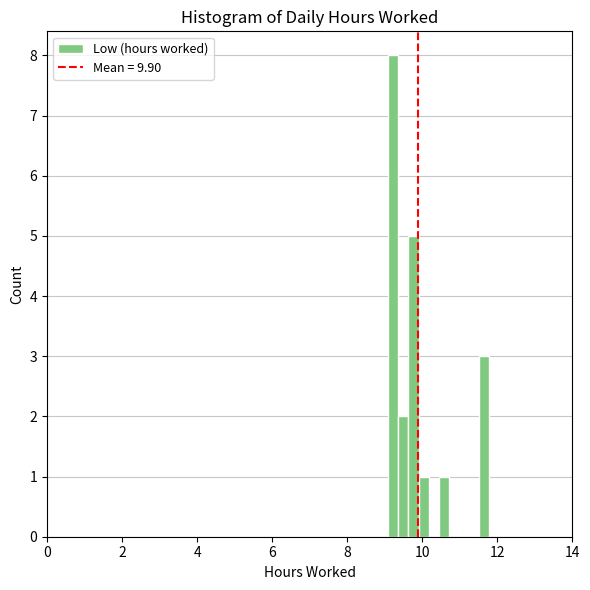

Around what value on the x-axis is the tallest bar? Give the approximate position of its centre, as read against the axis.

9.2